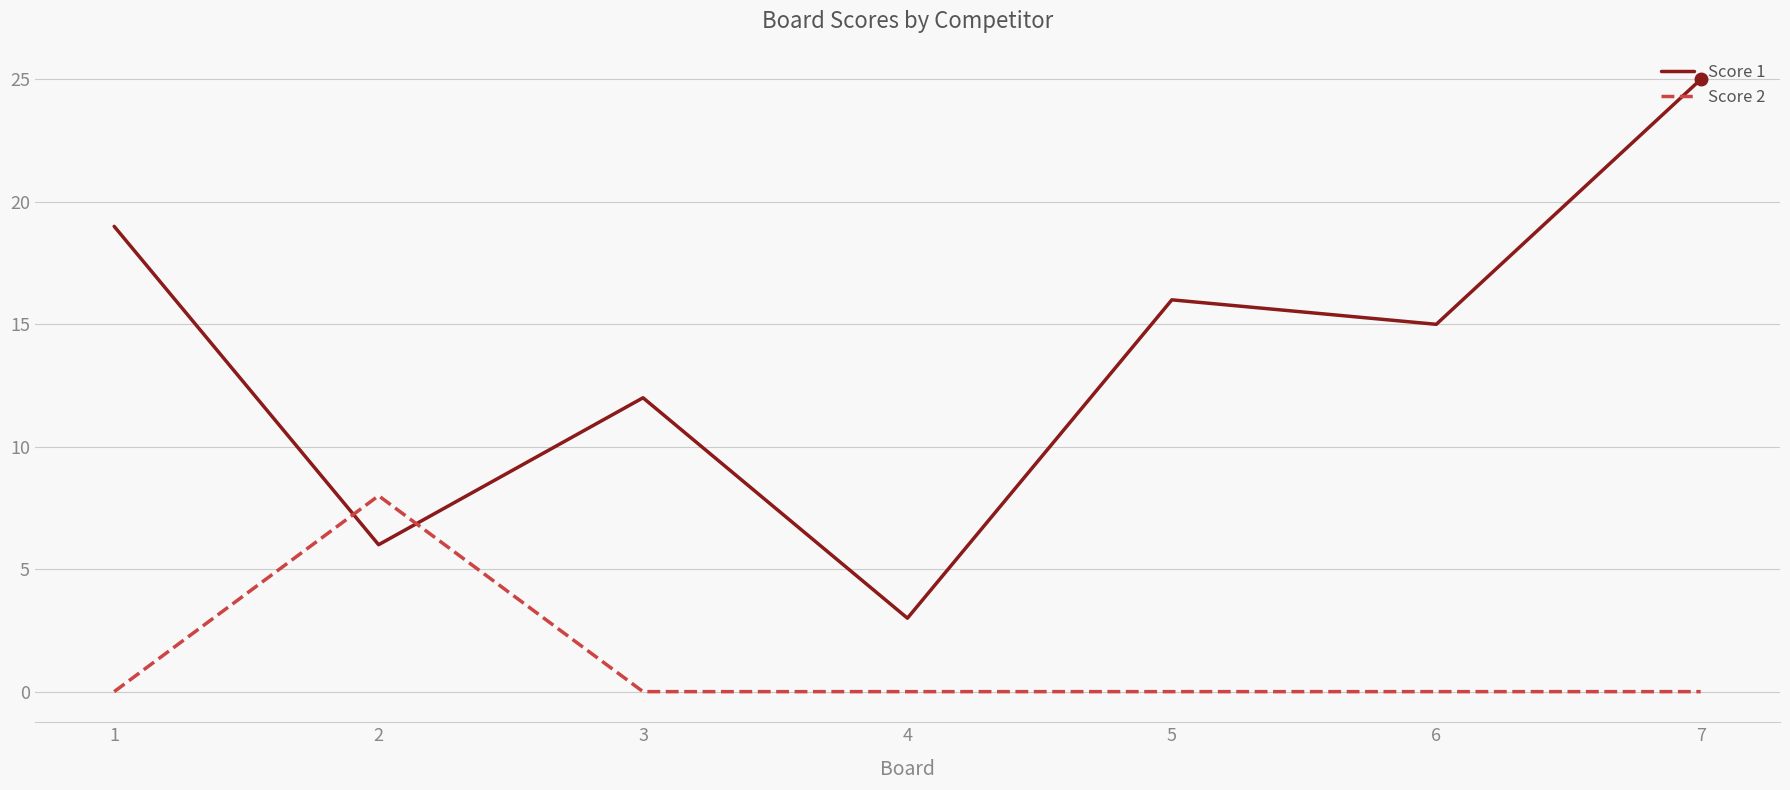

Where is the first local maximum for Score 1?

3